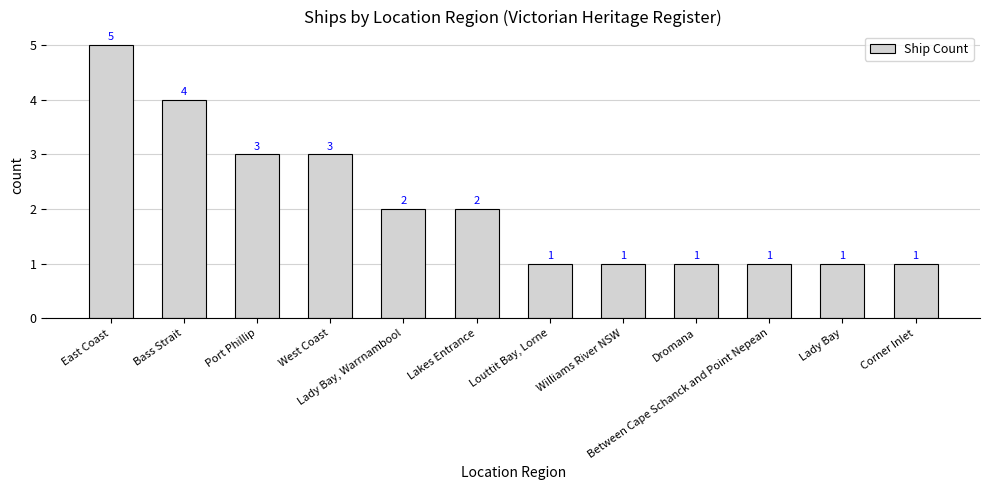

What is the average value?

2